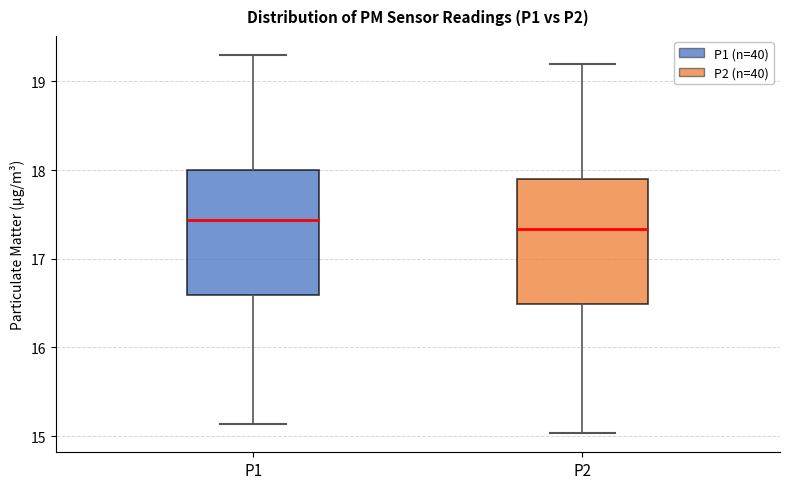

Where is the upper edge of the box for P1 on the y-axis? The values are not printed on the chart, so give them approximately, as read against the axis.

18.0